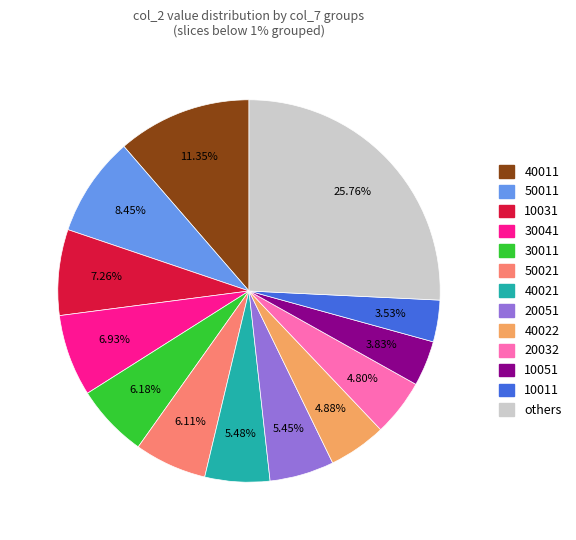

To the nearest percent, what is the difference between the largest and smallest slice percentages?

22%